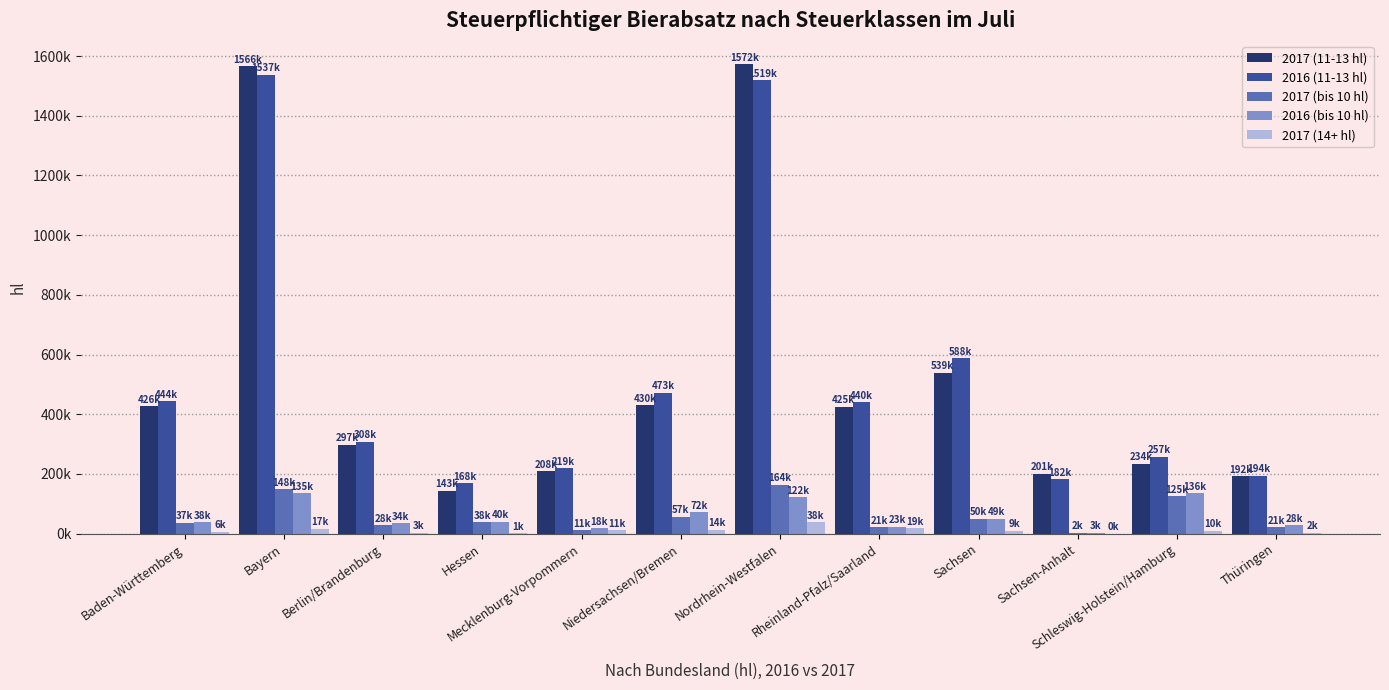

Reading left to right, transcribe all the data shown in this chart.

2017 (11-13 hl): Baden-Württemberg=426327.0	Bayern=1566327.7	Berlin/Brandenburg=297182.5	Hessen=143360.2	Mecklenburg-Vorpommern=208343.4	Niedersachsen/Bremen=429747.9	Nordrhein-Westfalen=1572048.1	Rheinland-Pfalz/Saarland=425412.6	Sachsen=538527.5	Sachsen-Anhalt=201157.7	Schleswig-Holstein/Hamburg=233857.4	Thüringen=191767.1
2016 (11-13 hl): Baden-Württemberg=444293.1	Bayern=1537051.9	Berlin/Brandenburg=308457.9	Hessen=168199.4	Mecklenburg-Vorpommern=219371.8	Niedersachsen/Bremen=472518.7	Nordrhein-Westfalen=1519045.8	Rheinland-Pfalz/Saarland=439767.0	Sachsen=588266.8	Sachsen-Anhalt=182140.1	Schleswig-Holstein/Hamburg=257135.5	Thüringen=193627.1
2017 (bis 10 hl): Baden-Württemberg=36554.7	Bayern=148381.6	Berlin/Brandenburg=27725.8	Hessen=38046.9	Mecklenburg-Vorpommern=11204.0	Niedersachsen/Bremen=57119.3	Nordrhein-Westfalen=164209.2	Rheinland-Pfalz/Saarland=21308.5	Sachsen=50178.2	Sachsen-Anhalt=2454.4	Schleswig-Holstein/Hamburg=124558.2	Thüringen=21397.2
2016 (bis 10 hl): Baden-Württemberg=37698.0	Bayern=135243.9	Berlin/Brandenburg=34181.1	Hessen=39622.8	Mecklenburg-Vorpommern=18011.7	Niedersachsen/Bremen=72476.6	Nordrhein-Westfalen=122392.0	Rheinland-Pfalz/Saarland=23468.1	Sachsen=49371.6	Sachsen-Anhalt=3265.3	Schleswig-Holstein/Hamburg=135507.5	Thüringen=27698.2
2017 (14+ hl): Baden-Württemberg=5952.2	Bayern=17226.4	Berlin/Brandenburg=2640.1	Hessen=1256.1	Mecklenburg-Vorpommern=11070.0	Niedersachsen/Bremen=13523.5	Nordrhein-Westfalen=38071.9	Rheinland-Pfalz/Saarland=18580.2	Sachsen=8934.2	Sachsen-Anhalt=478.9	Schleswig-Holstein/Hamburg=9800.7	Thüringen=2280.8